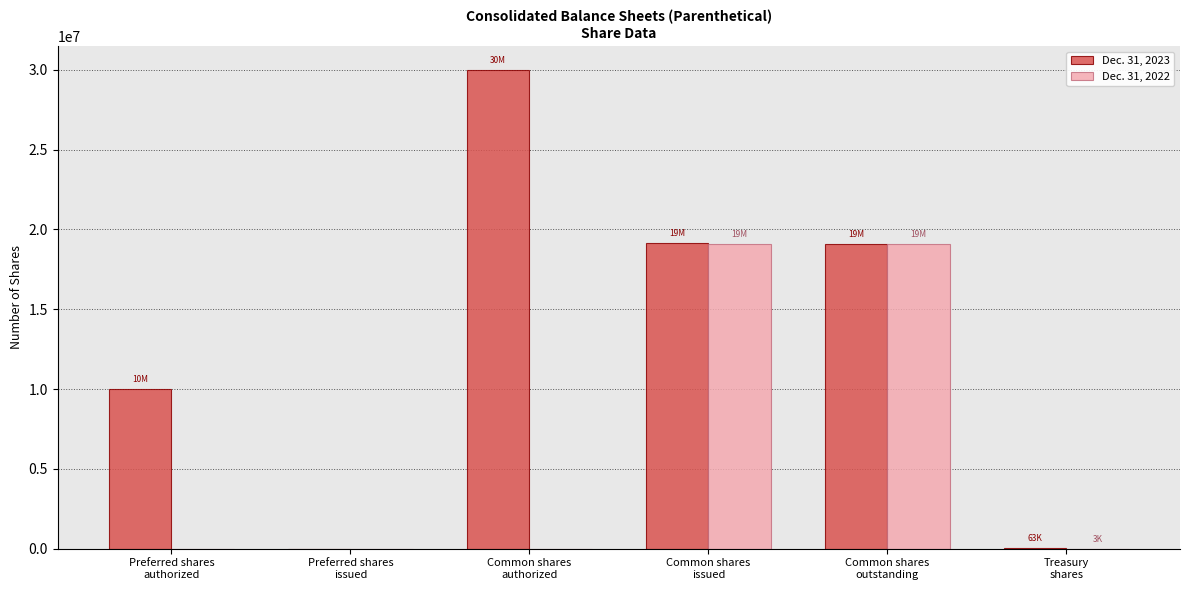

Is the value of Dec. 31, 2022 at Treasury
shares greater than the value of Dec. 31, 2023 at Common shares
issued?

No